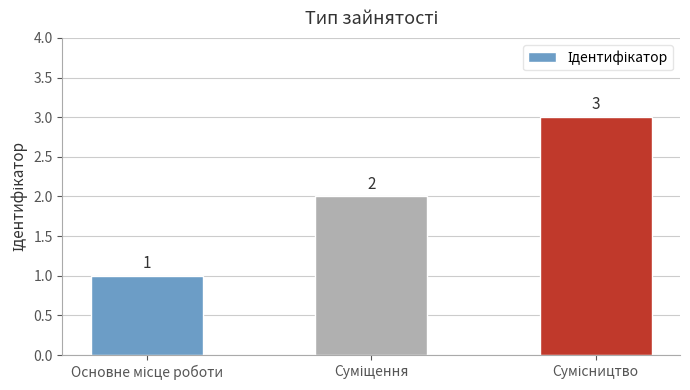

How many values are between 1 and 3?

3